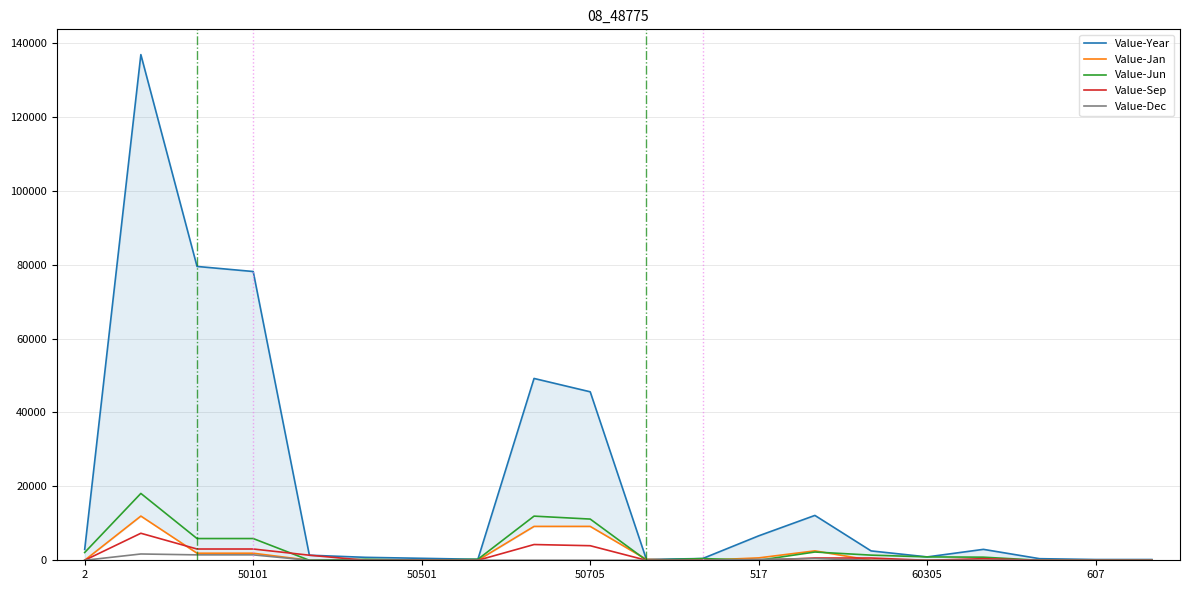

True or false: Value-Jun has a value of 263 at 60305.

True